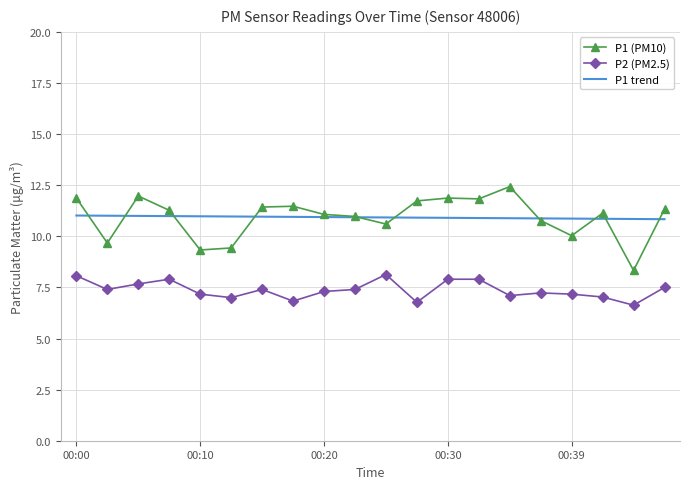

What is the minimum value for P2 (PM2.5)?

6.6